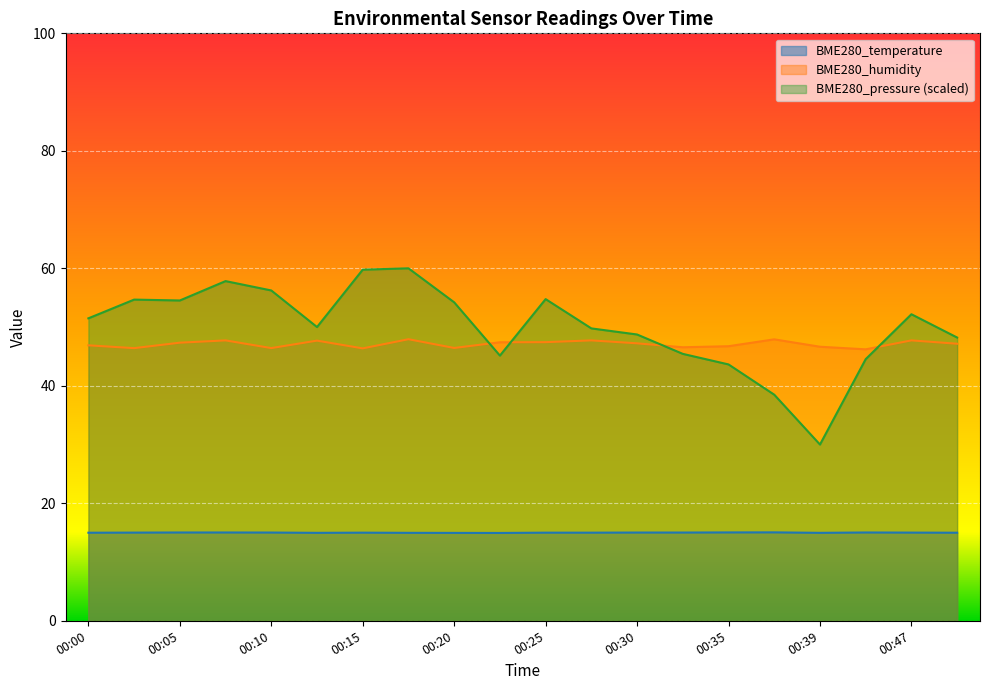

At how many categories does at least one series exceed 54?

8